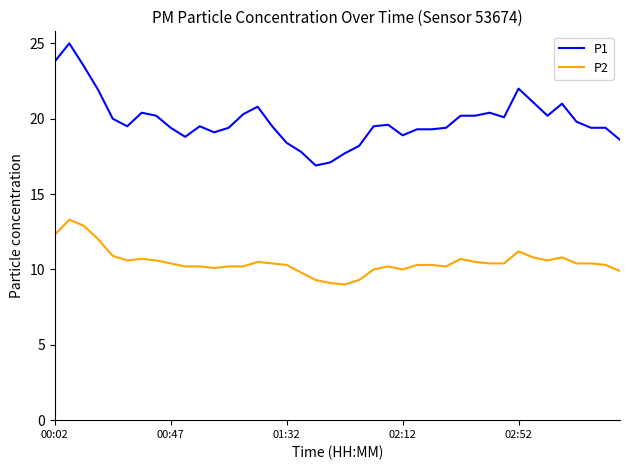

True or false: P1 and P2 intersect in this chart.

False